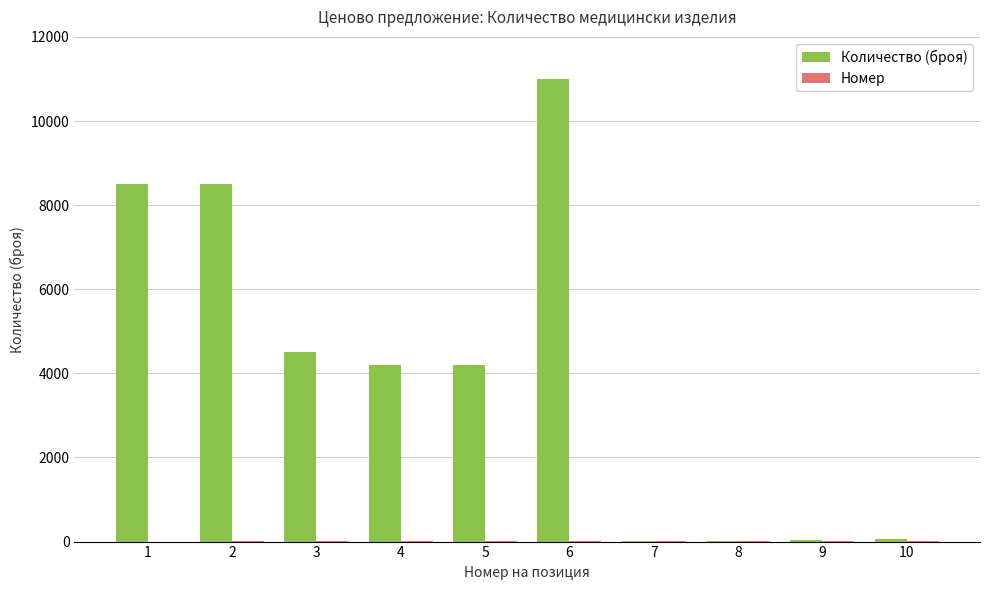

The value of Количество (броя) at 4 is 6381. True or false?

False